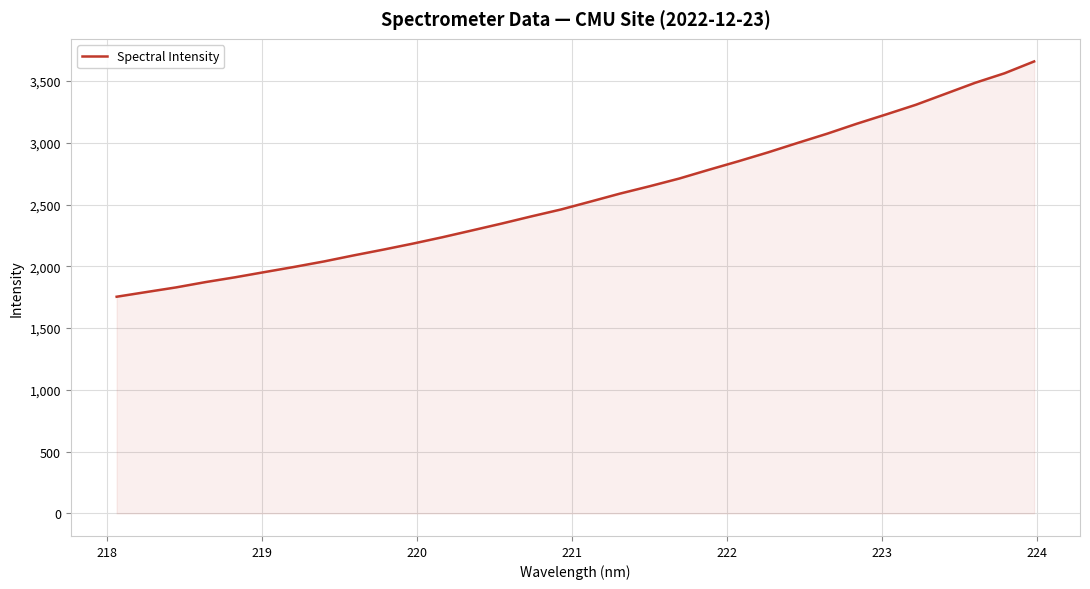

What is the minimum value shown in the chart?

1753.8